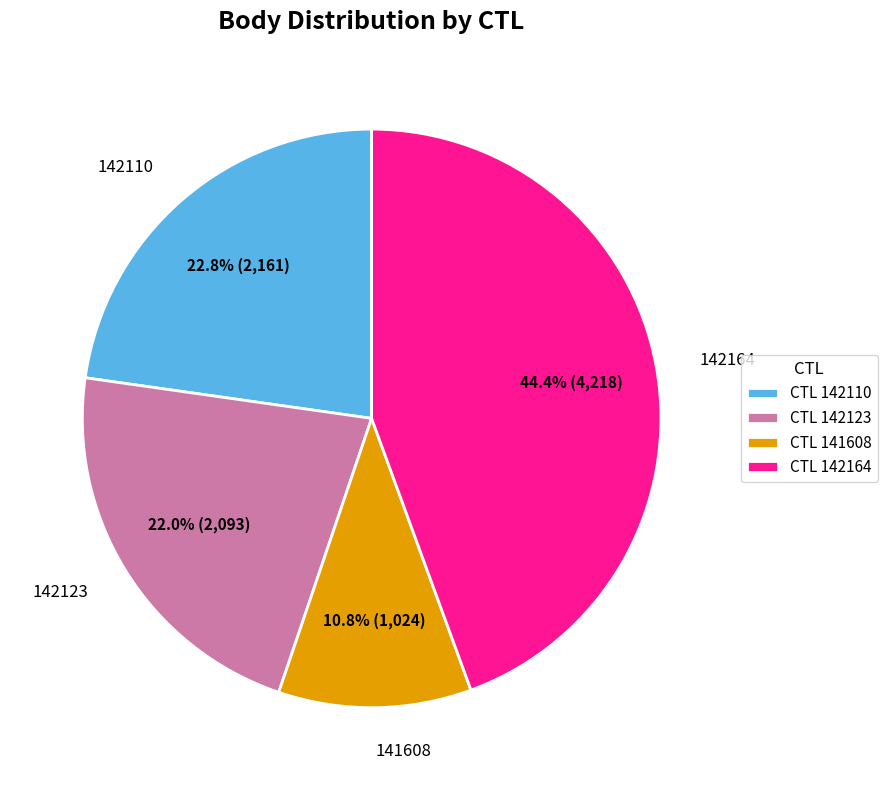

The 142110 slice represents 17% of the pie. True or false?

False